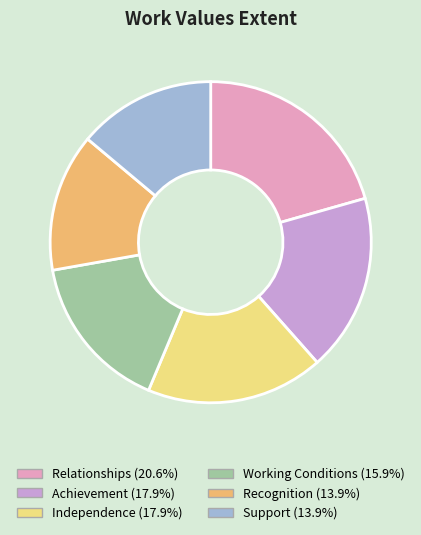

Which category has the biggest portion of the pie?

Relationships